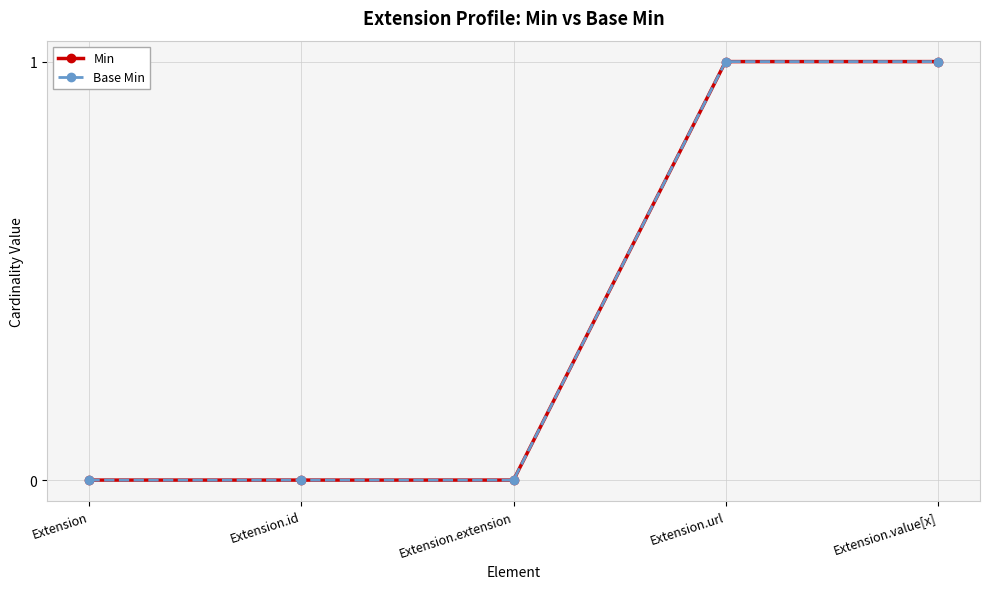

Is this an area chart (filled region under the line)?

No